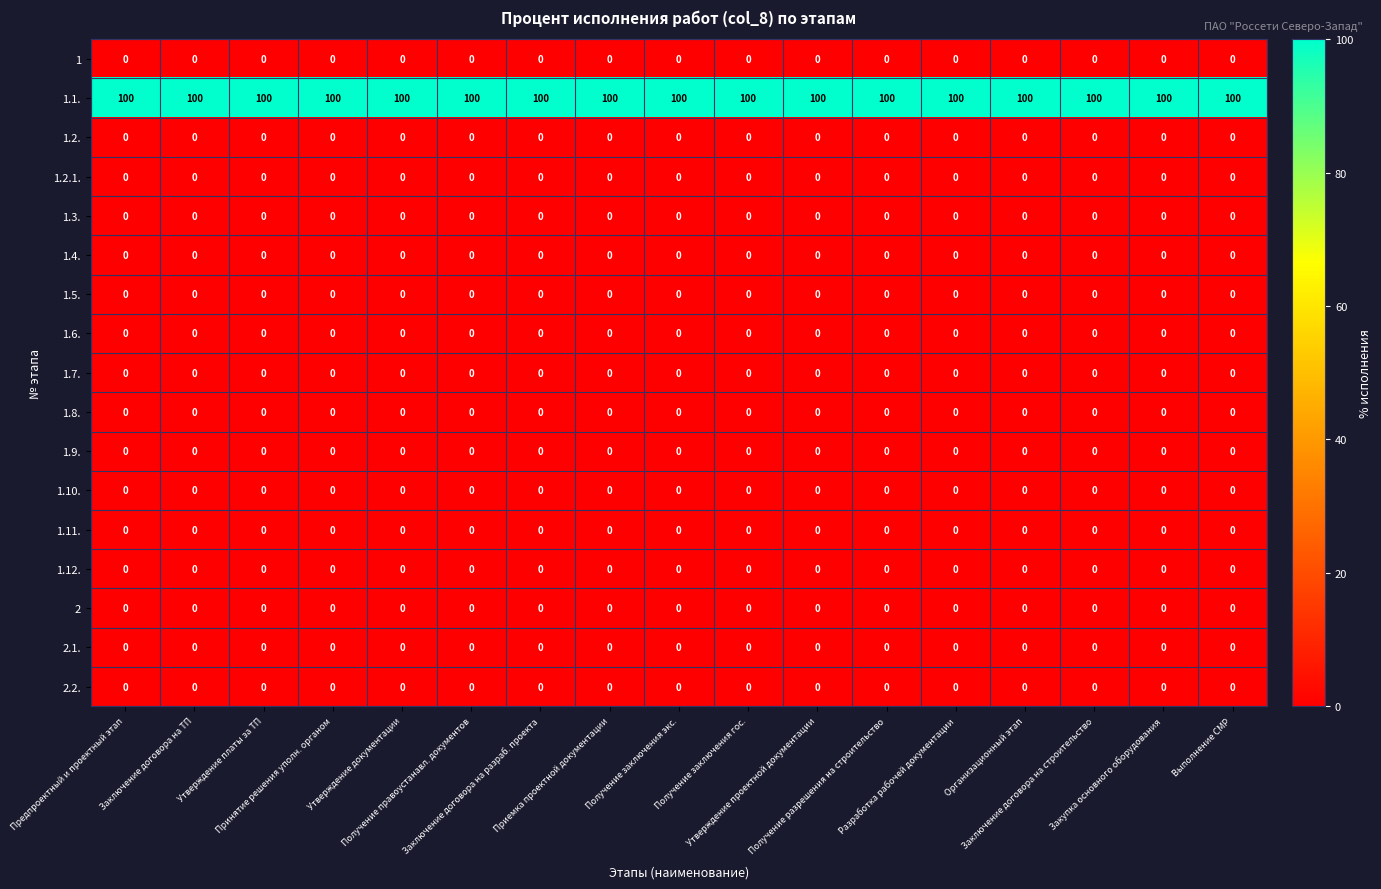

At how many categories does at least one series exceed 33?

17